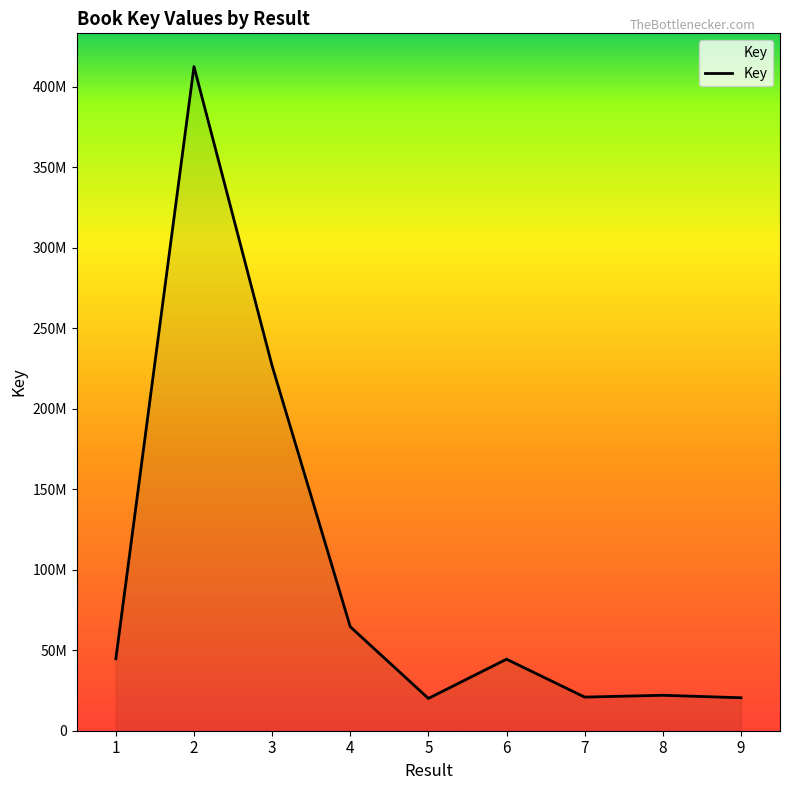

Is this an area chart (filled region under the line)?

Yes